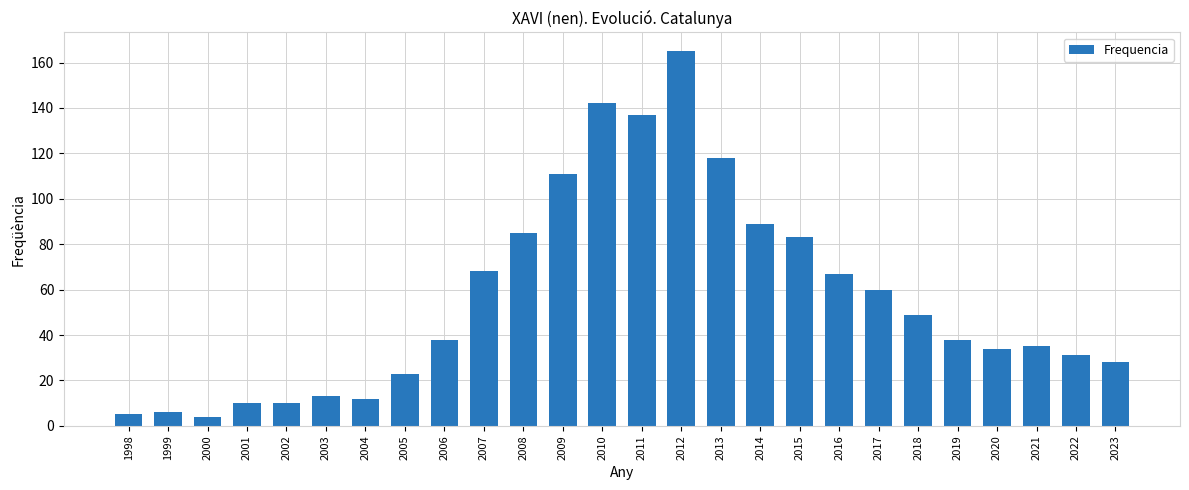

What is the difference between the values at 2000 and 2017?

56